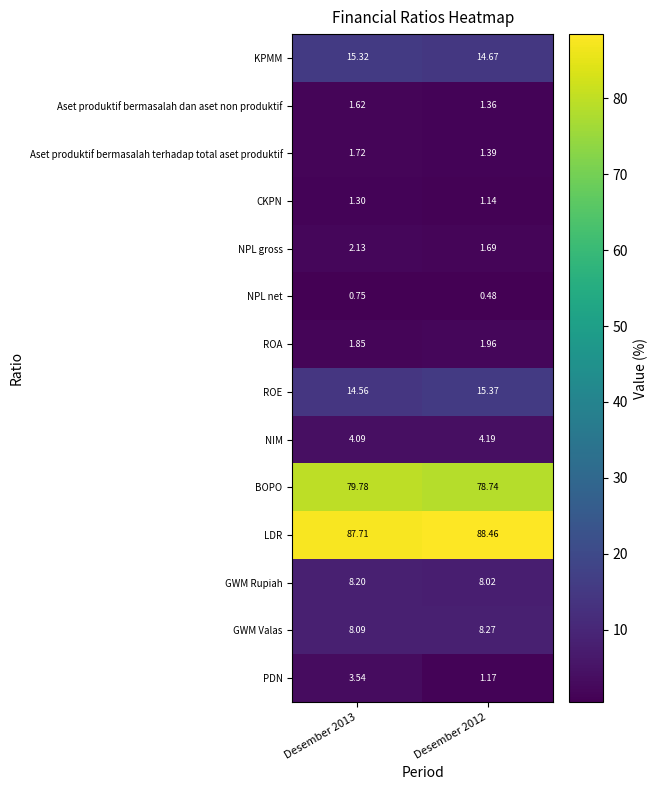

List the series in order of their peak value, highest first.

LDR, BOPO, ROE, KPMM, GWM Valas, GWM Rupiah, NIM, PDN, NPL gross, ROA, Aset produktif bermasalah terhadap total aset produktif, Aset produktif bermasalah dan aset non produktif, CKPN, NPL net